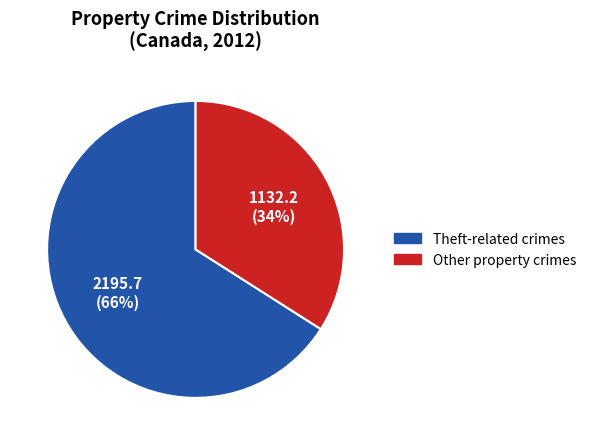

Is there a majority slice in this chart?

Yes